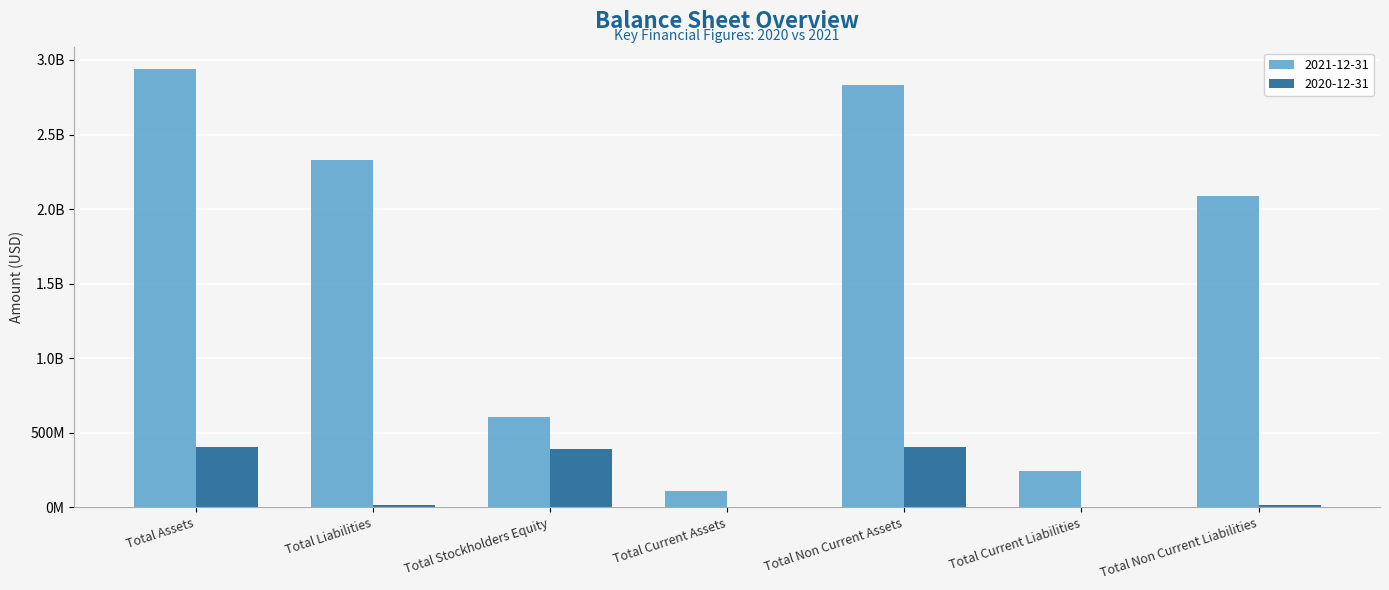

Is the value of 2020-12-31 at Total Stockholders Equity greater than the value of 2021-12-31 at Total Assets?

No